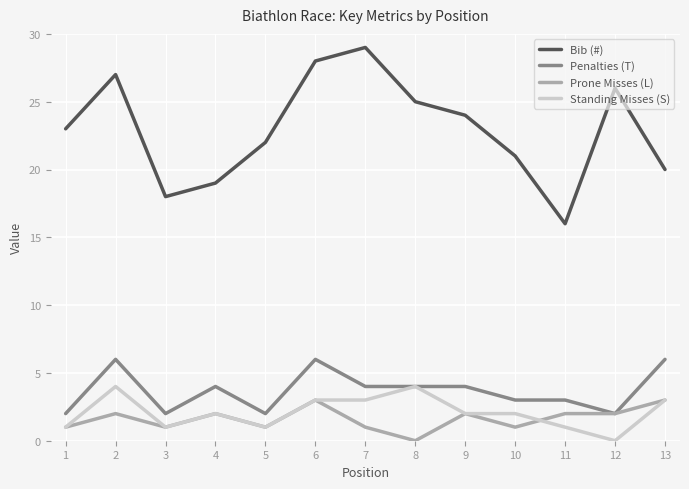

Reading left to right, what are all the values shown in this chart?

Bib (#): 1=23	2=27	3=18	4=19	5=22	6=28	7=29	8=25	9=24	10=21	11=16	12=26	13=20
Penalties (T): 1=2	2=6	3=2	4=4	5=2	6=6	7=4	8=4	9=4	10=3	11=3	12=2	13=6
Prone Misses (L): 1=1	2=2	3=1	4=2	5=1	6=3	7=1	8=0	9=2	10=1	11=2	12=2	13=3
Standing Misses (S): 1=1	2=4	3=1	4=2	5=1	6=3	7=3	8=4	9=2	10=2	11=1	12=0	13=3